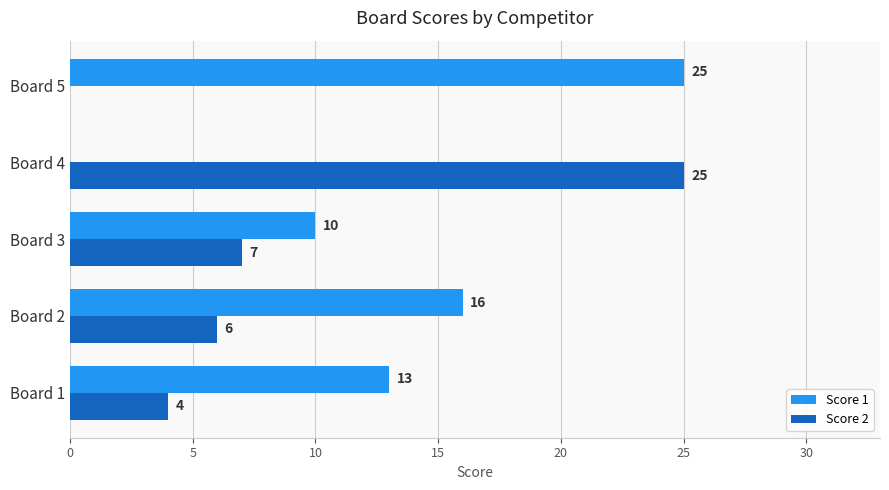

What is the maximum value shown in the chart?

25